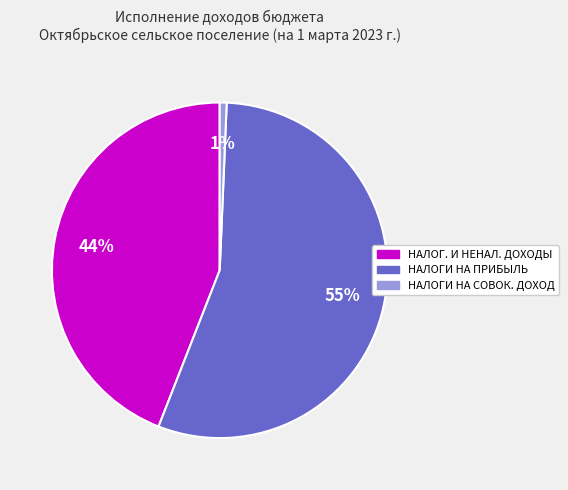

To the nearest percent, what is the average slice percentage?

33%